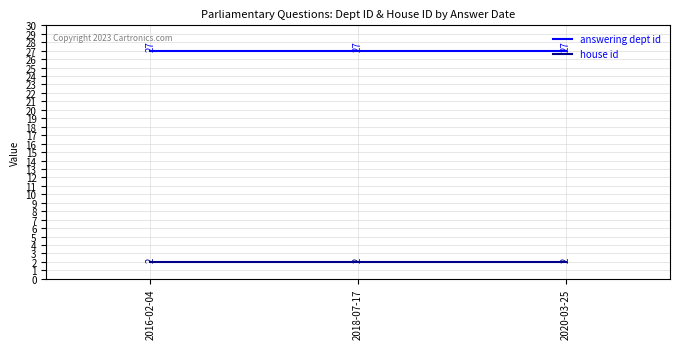

What is the average value of the answering dept id series?

27